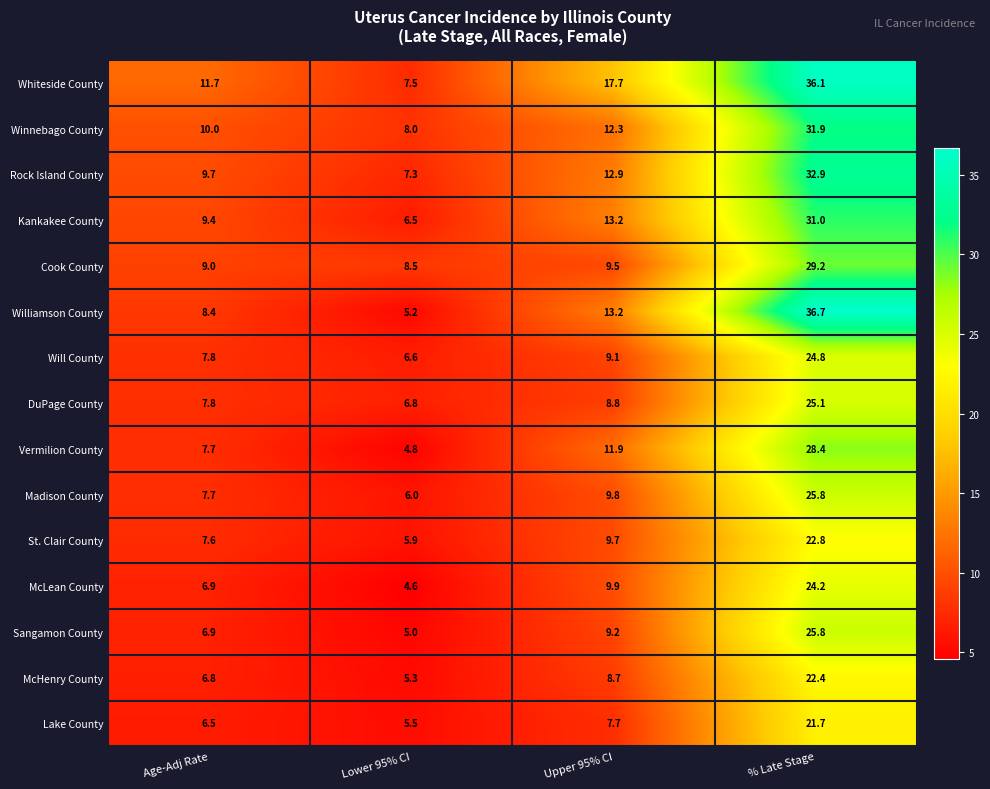

What is the difference between the second highest and minimum values in the Cook County series?

1.0